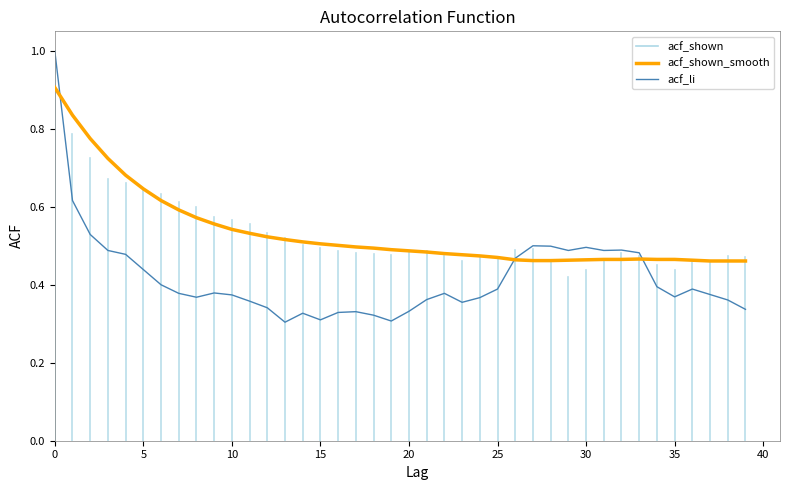

Which series has the widest spread of values?

acf_li